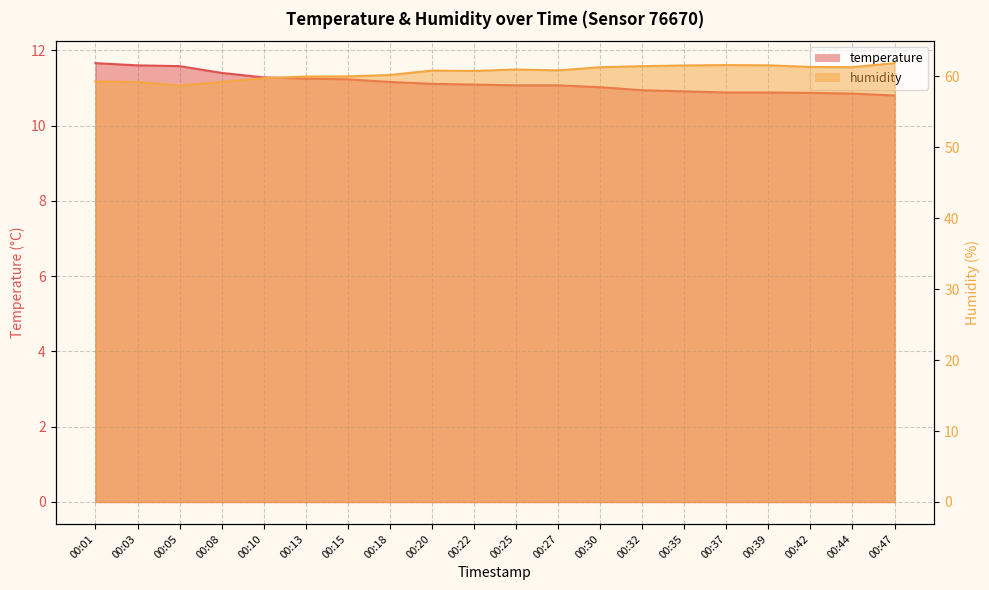

What is the smallest value displayed?

10.8